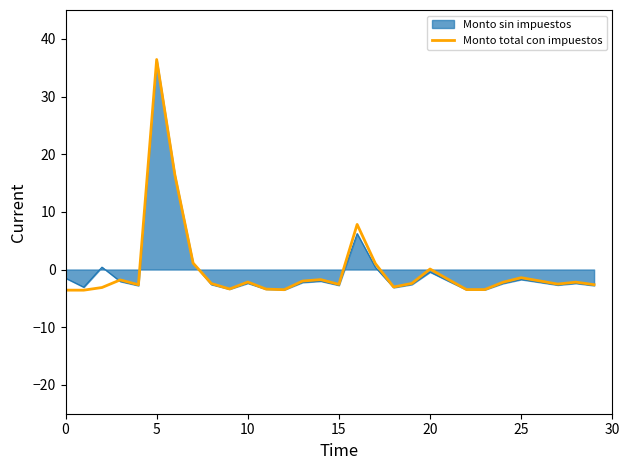

What is the maximum value for Monto total con impuestos?

36.4